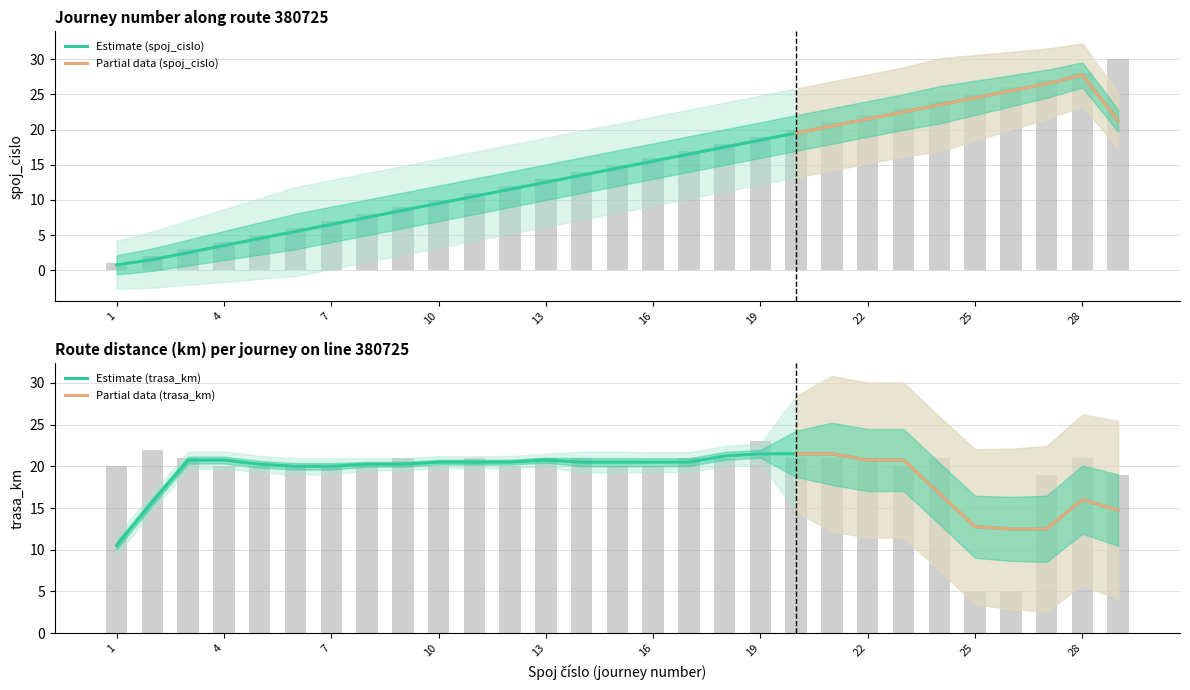

What is the sum of the spoj_cislo values at 28 and 22?

50